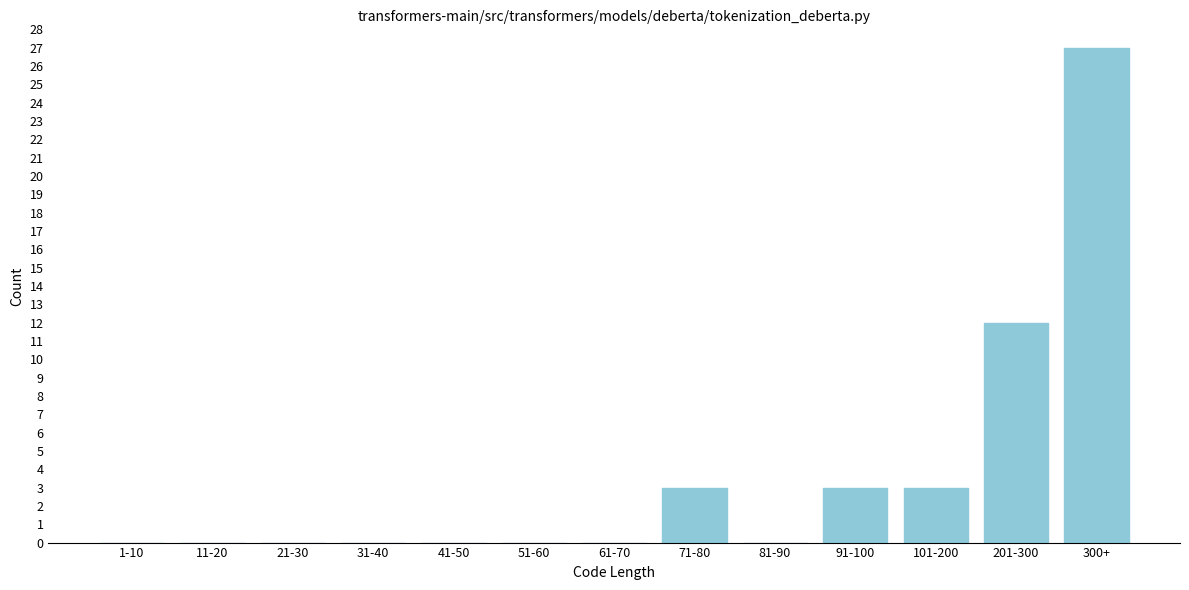

Reading right to left, list all the values displayed in this chart.

300+=27	201-300=12	101-200=3	91-100=3	81-90=0	71-80=3	61-70=0	51-60=0	41-50=0	31-40=0	21-30=0	11-20=0	1-10=0